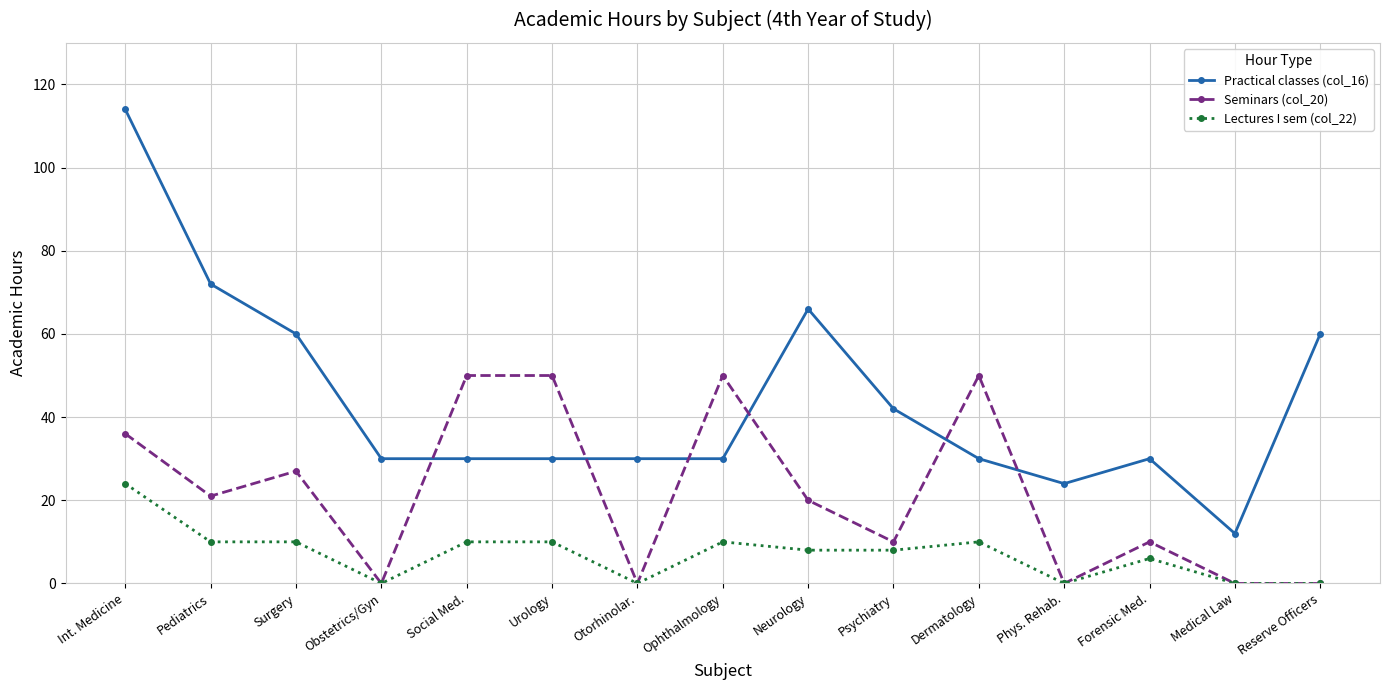

What is the value of the Practical classes (col_16) point at the 6th from the left?

30